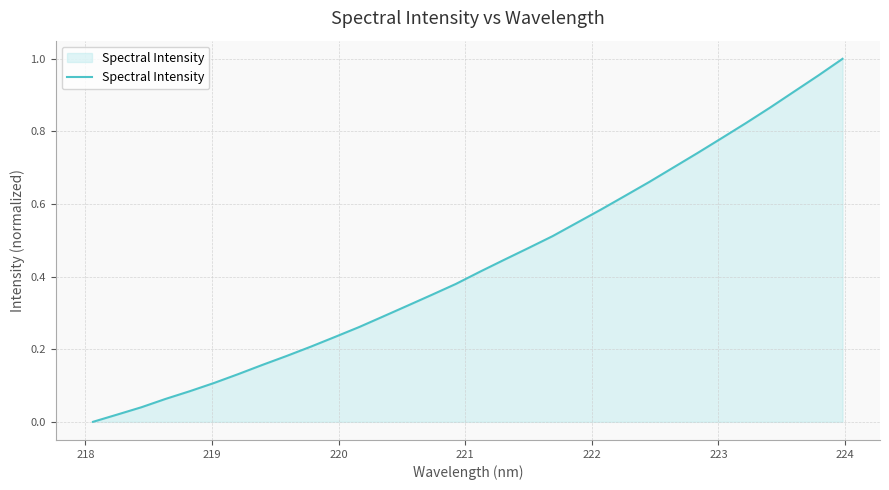

How many lines are shown in the chart?

1